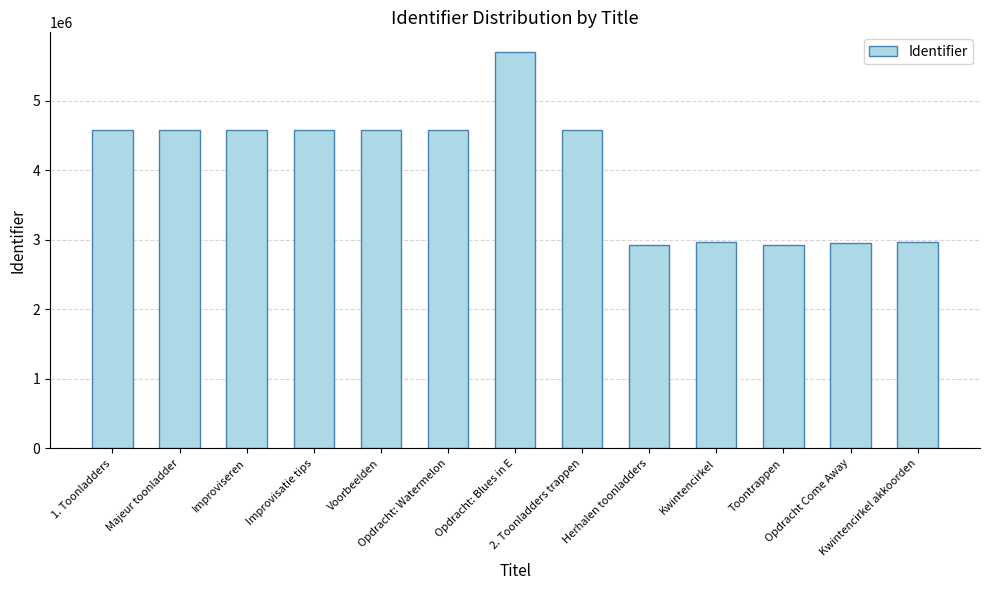

What is the greatest value displayed?

5699780